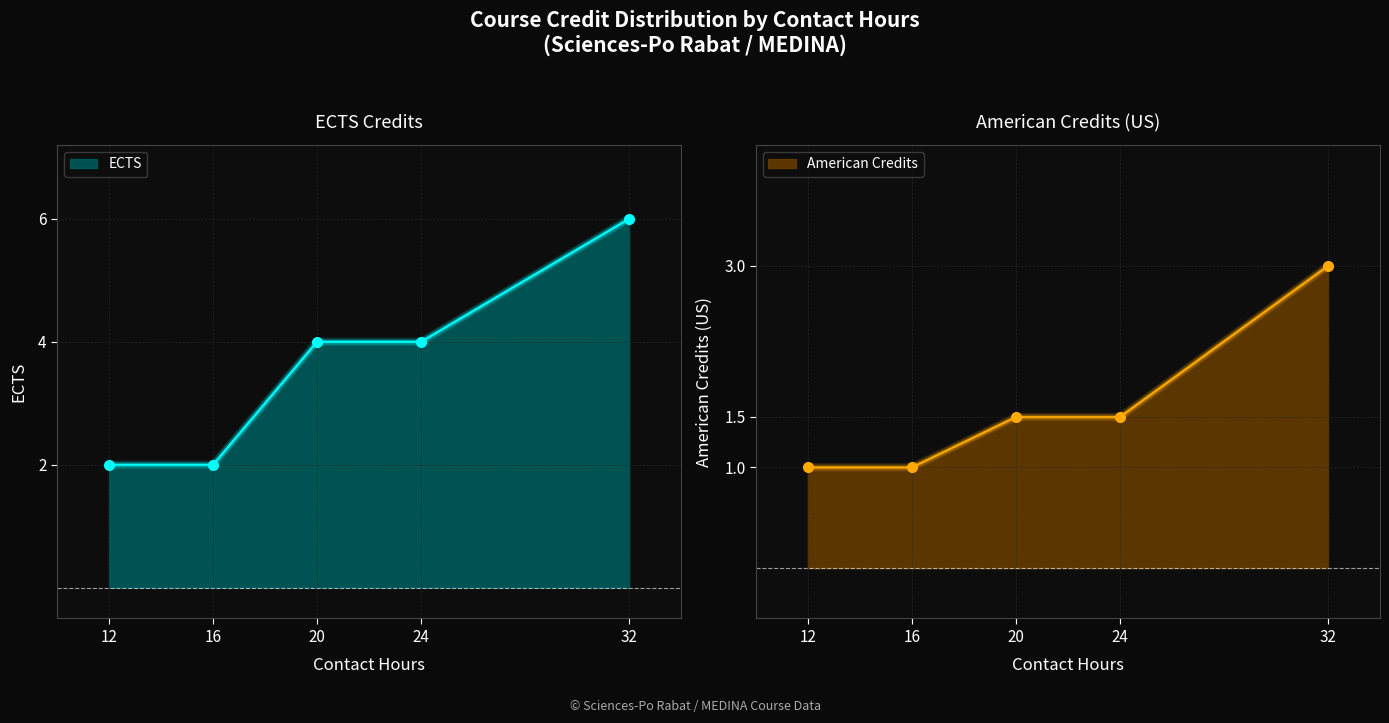

List the series in order of their peak value, highest first.

ECTS, American Credits